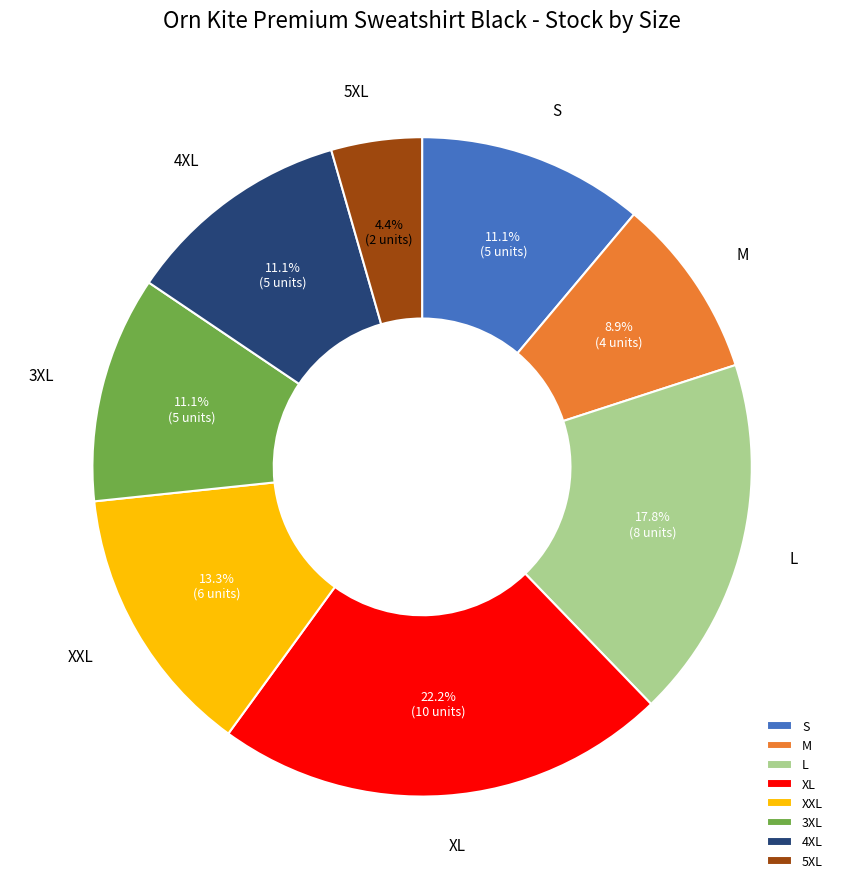

Is 3XL the majority of the pie?

No